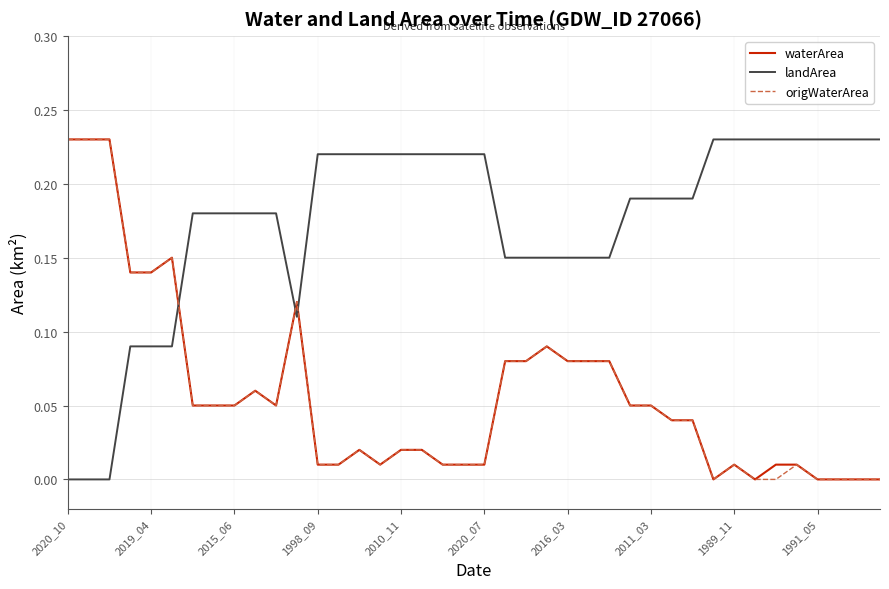

Which series has the largest total across all categories?

landArea